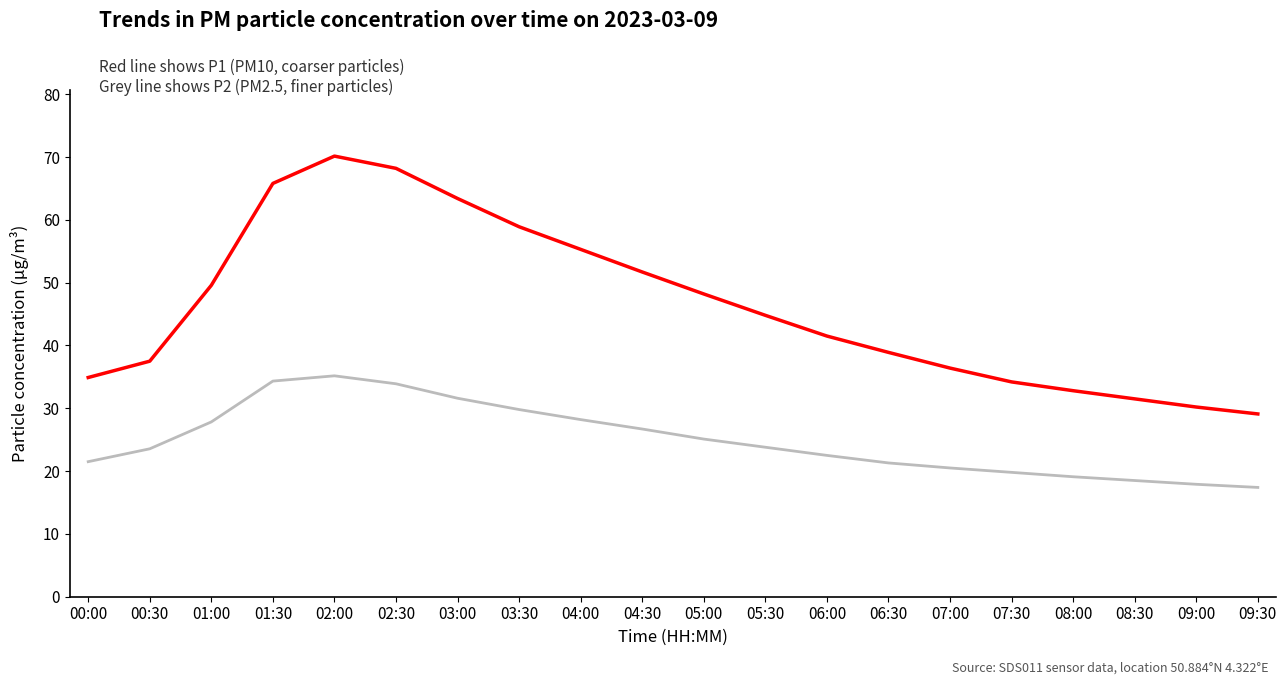

What is the spread (max minus min) of values at 05:30?

21.0